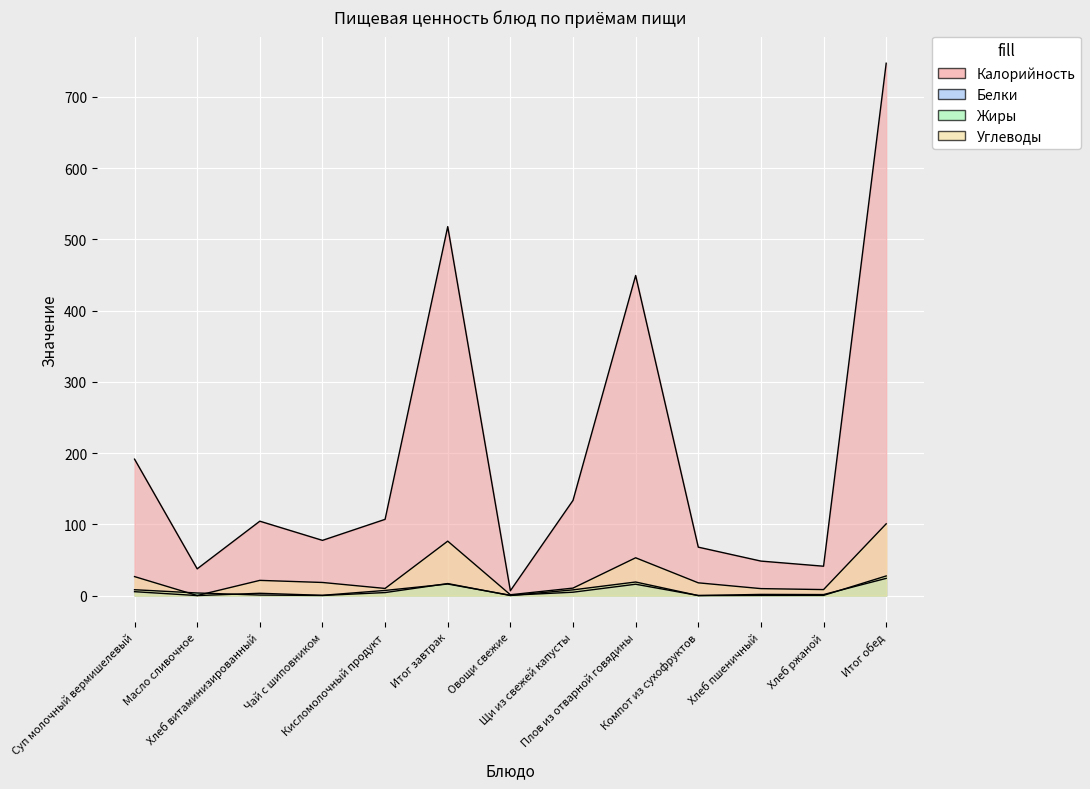

True or false: Углеводы and Белки cross at least once.

False